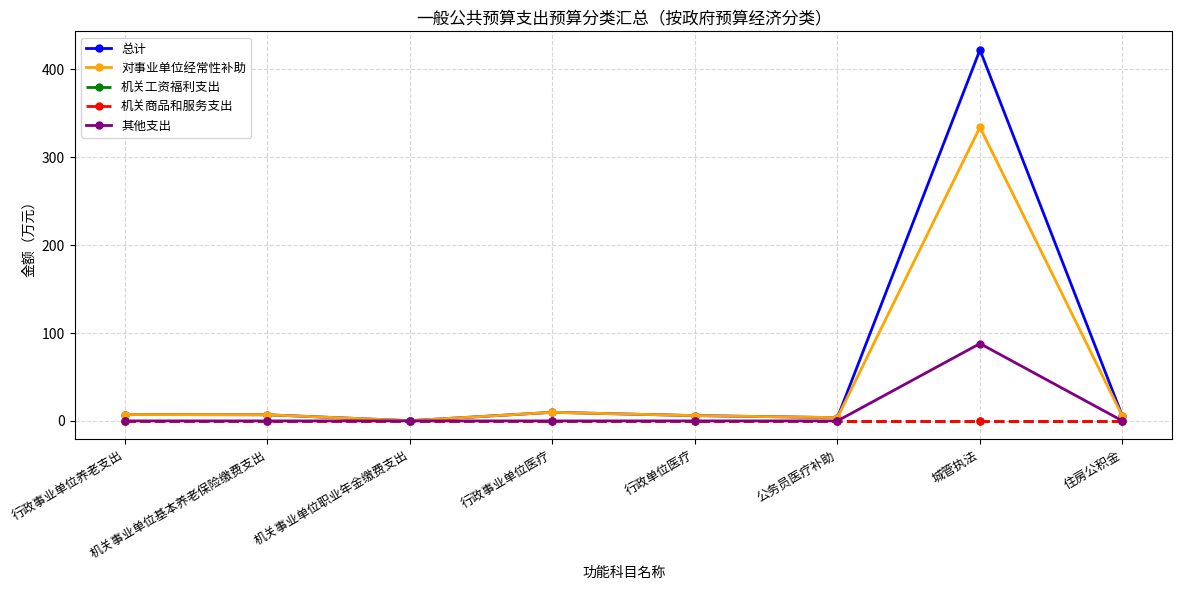

True or false: 机关工资福利支出 and 总计 intersect in this chart.

False